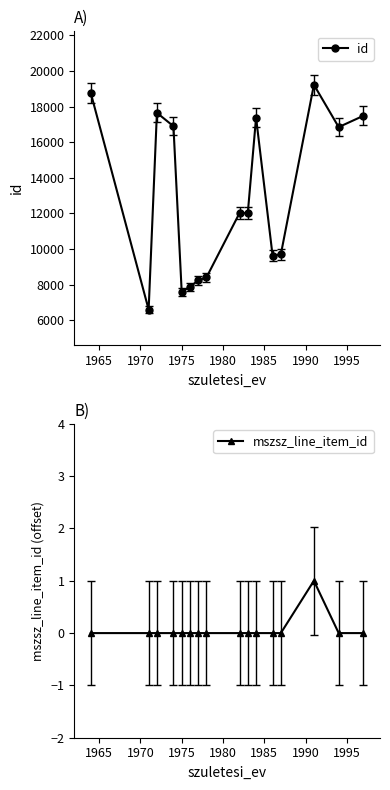

True or false: id has more than 0 points higher than both neighbors.

True